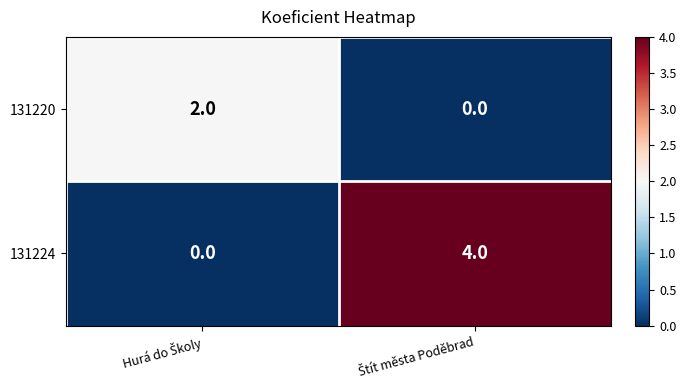

Reading left to right, list all the values displayed in this chart.

131220: 2	0
131224: 0	4